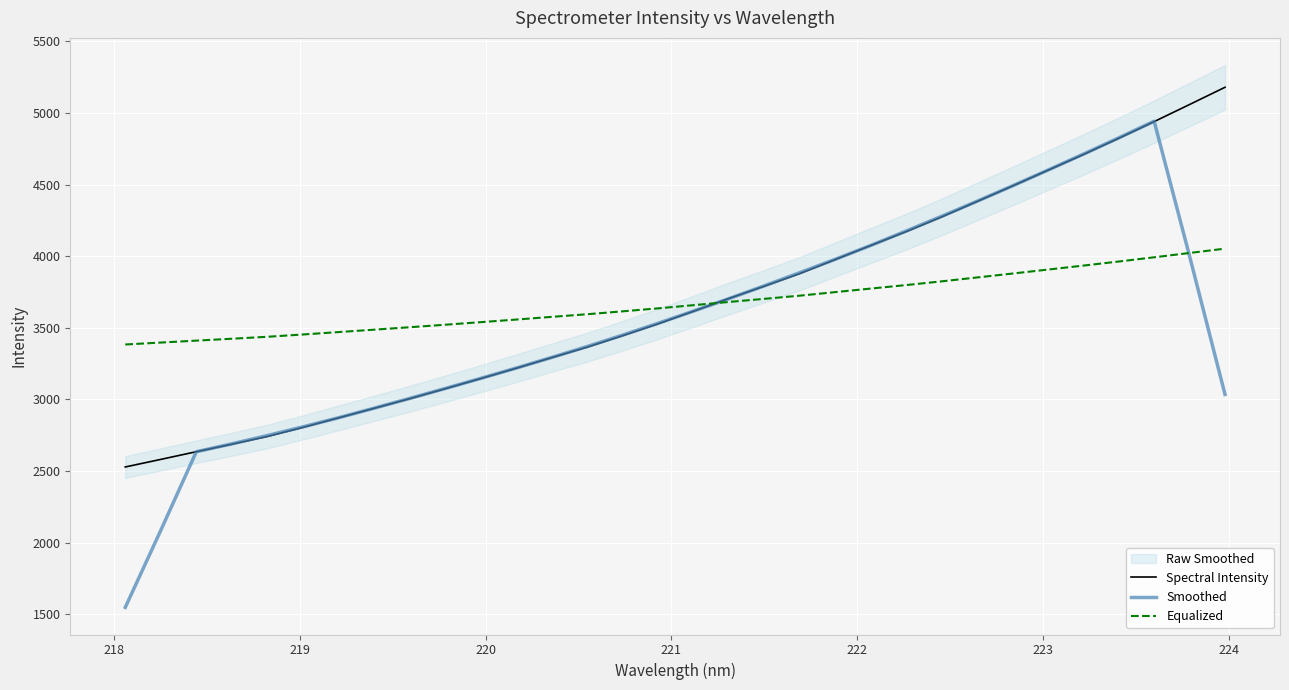

What is the maximum value for Smoothed?

4941.5